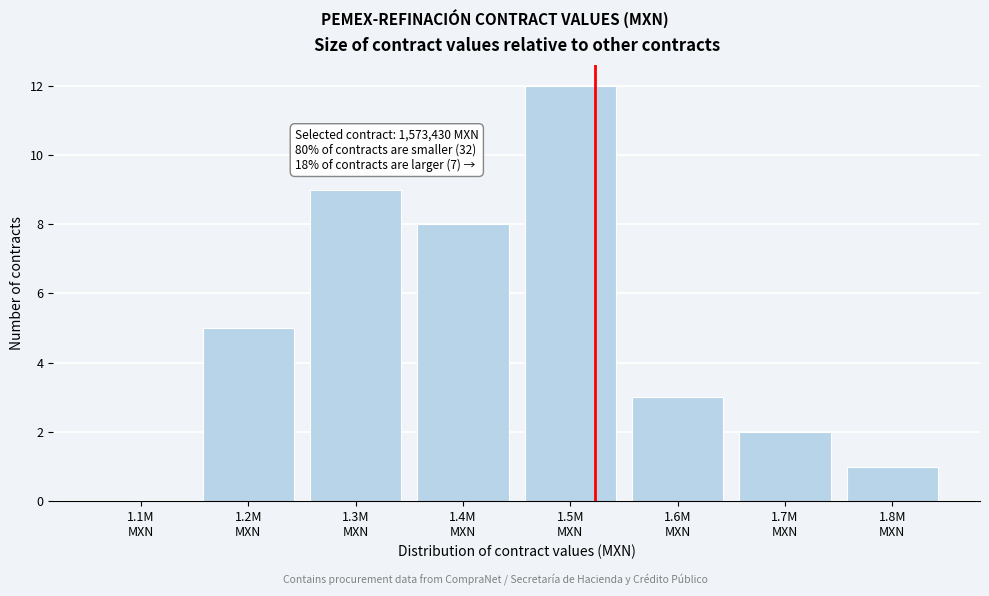

What is the maximum value shown in the chart?

12